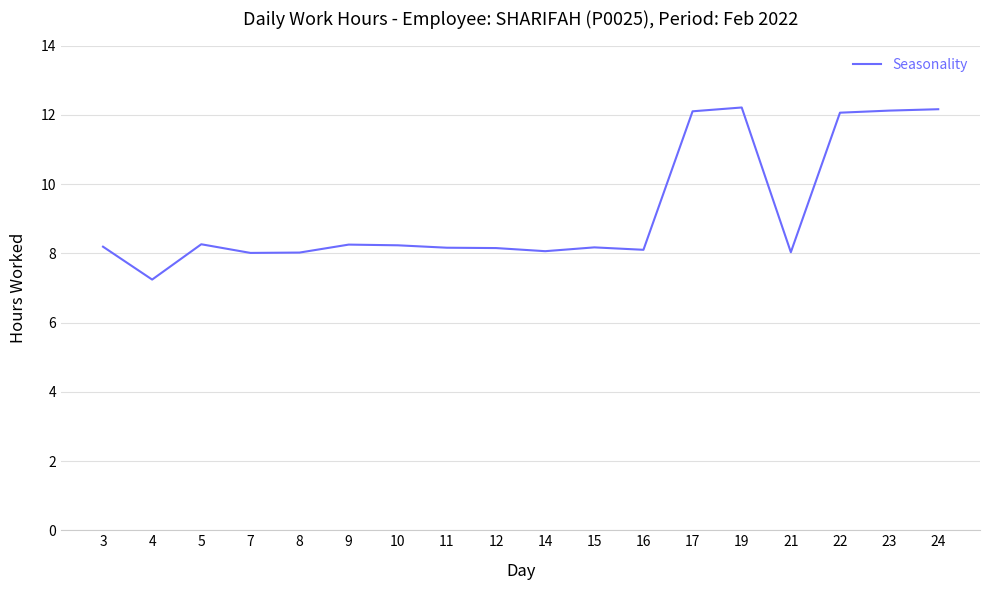

Approximately how many times larger is the value at 8 compared to 12?

1.0